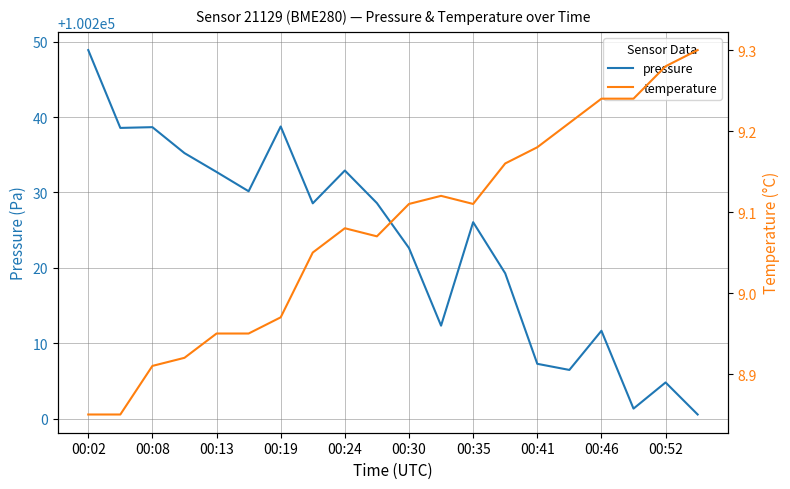

True or false: pressure and temperature intersect in this chart.

False